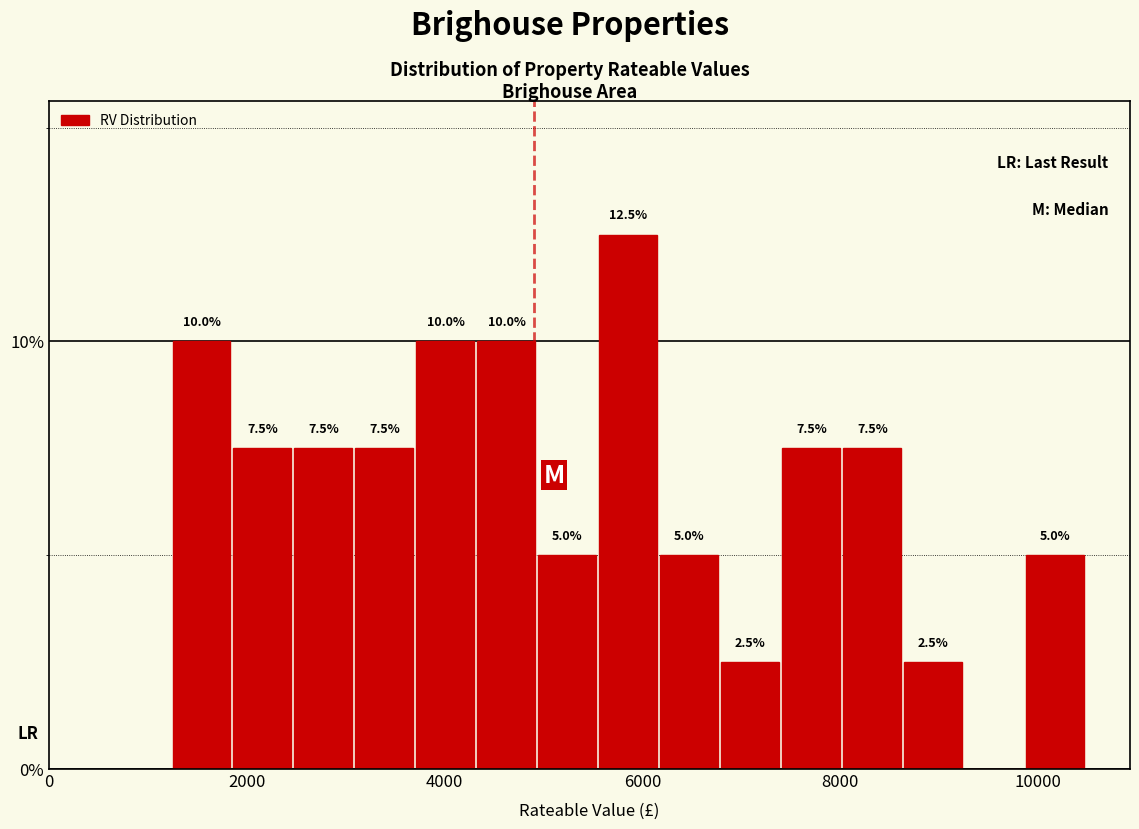

Around what value on the x-axis is the tallest bar? Give the approximate position of its centre, as read against the axis.

5800